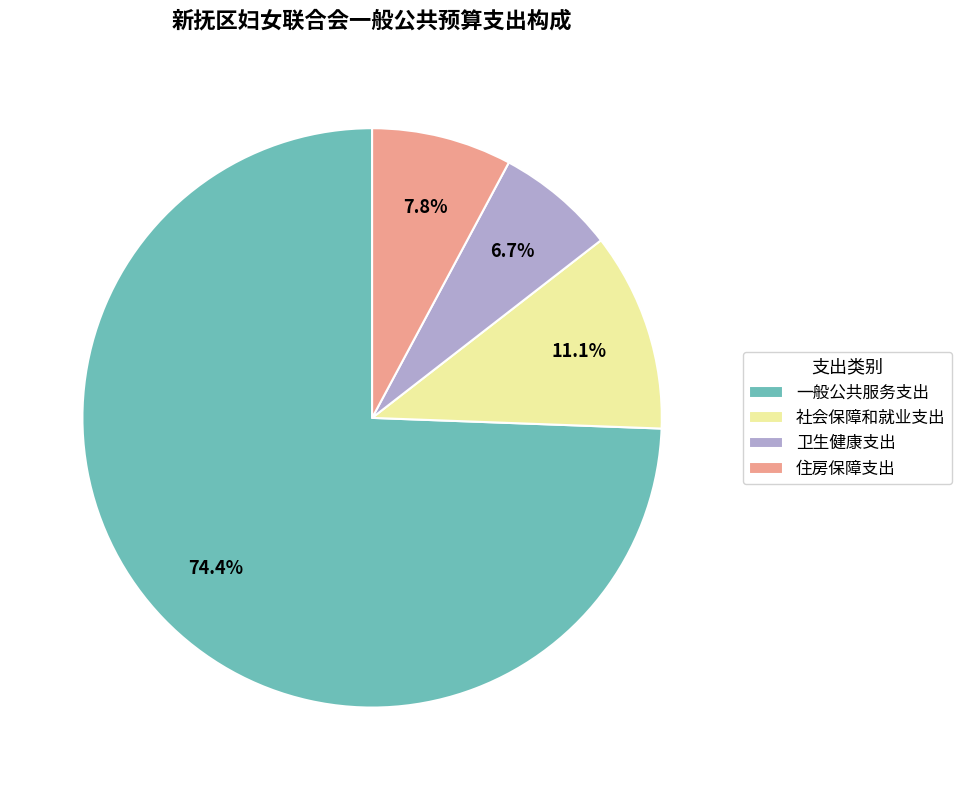

What is the ratio of the value at 卫生健康支出 to the value at 社会保障和就业支出?

0.6